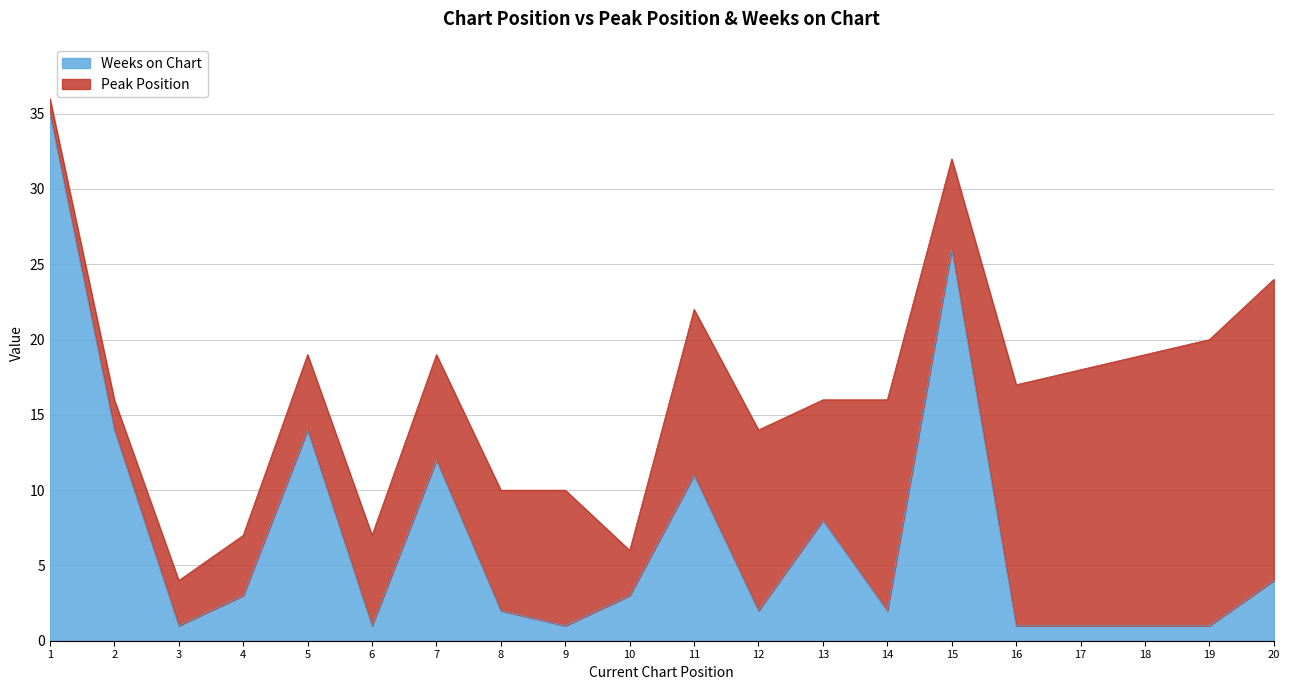

Which category has the lowest value across all series?

3